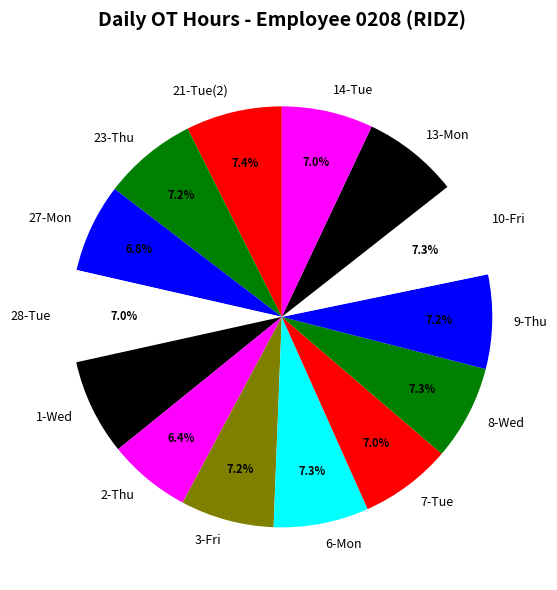

Approximately how many times larger is the value at 13-Mon compared to 3-Fri?

1.0